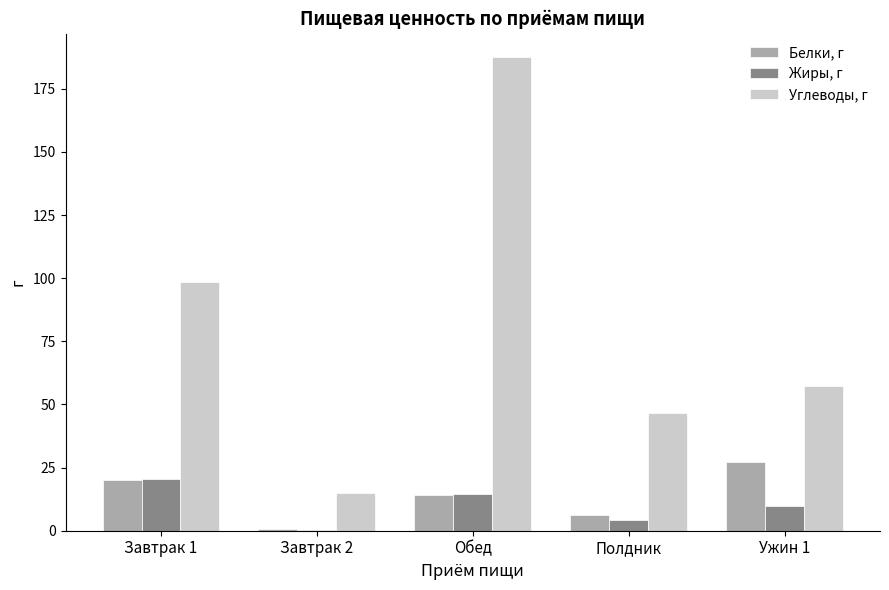

What is the sum of all Белки, г values?

68.0